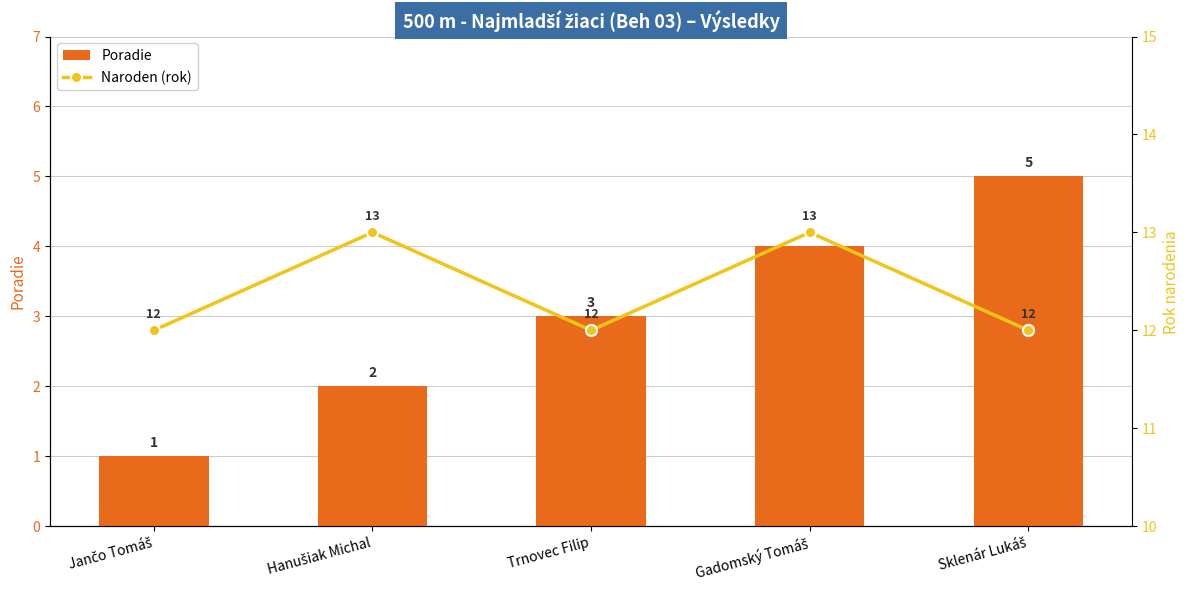

At how many categories does at least one series exceed 5?

5